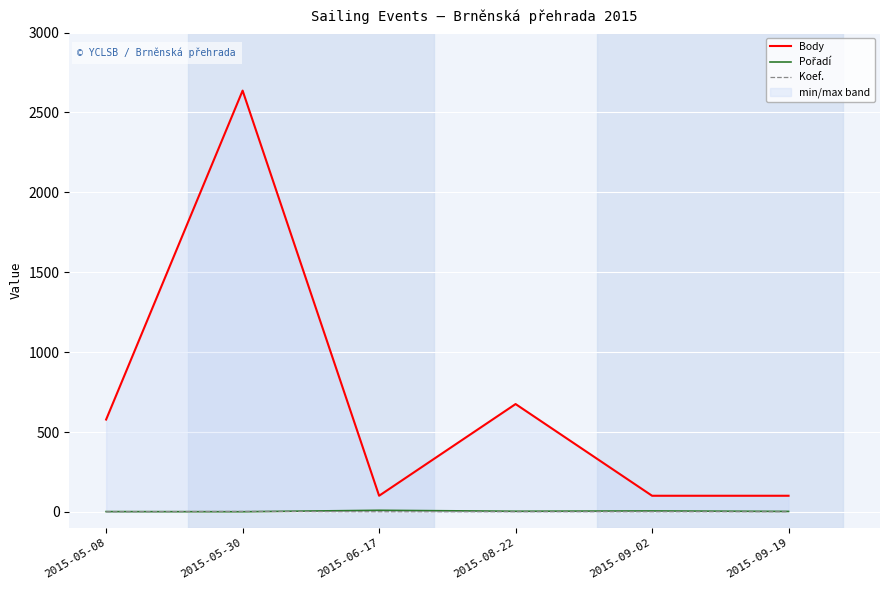

True or false: Pořadí and Koef. cross at least once.

True